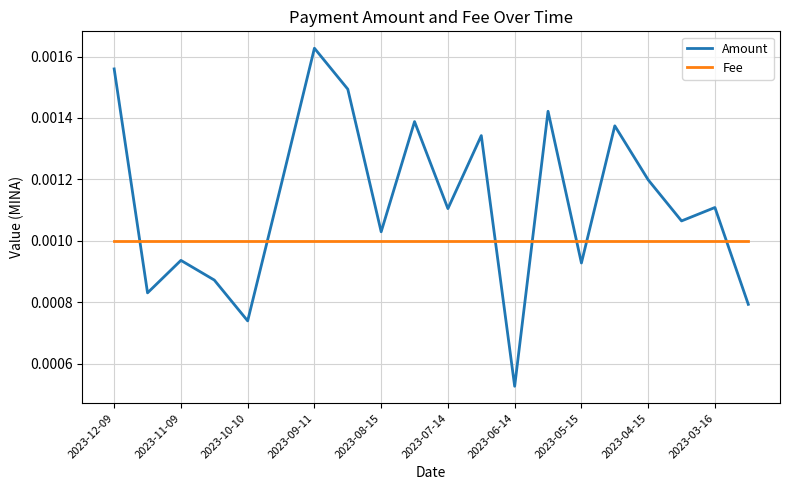

How many times do Fee and Amount cross each other?

7